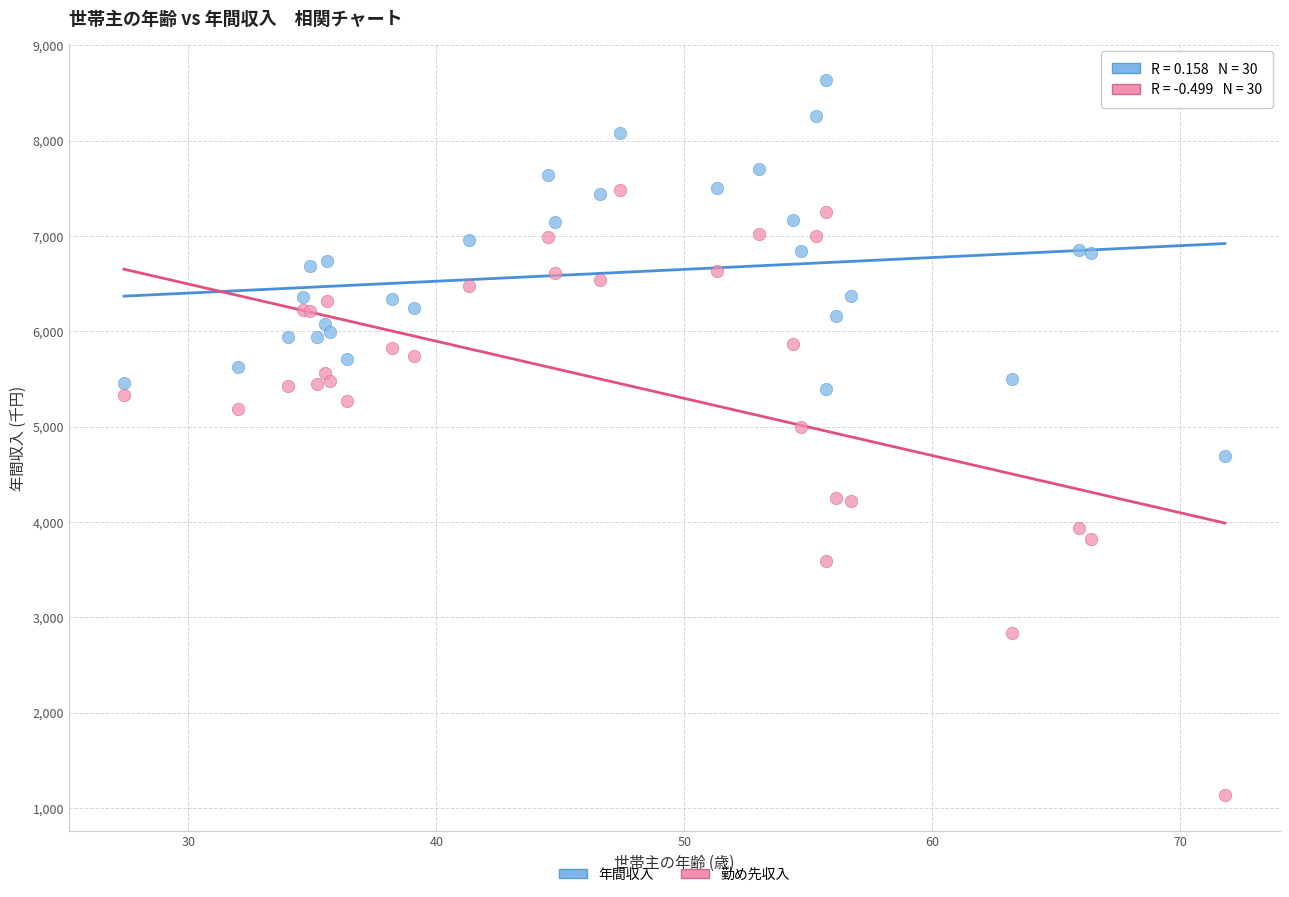

What are all the series names shown in the legend?

年間収入, 勤め先収入